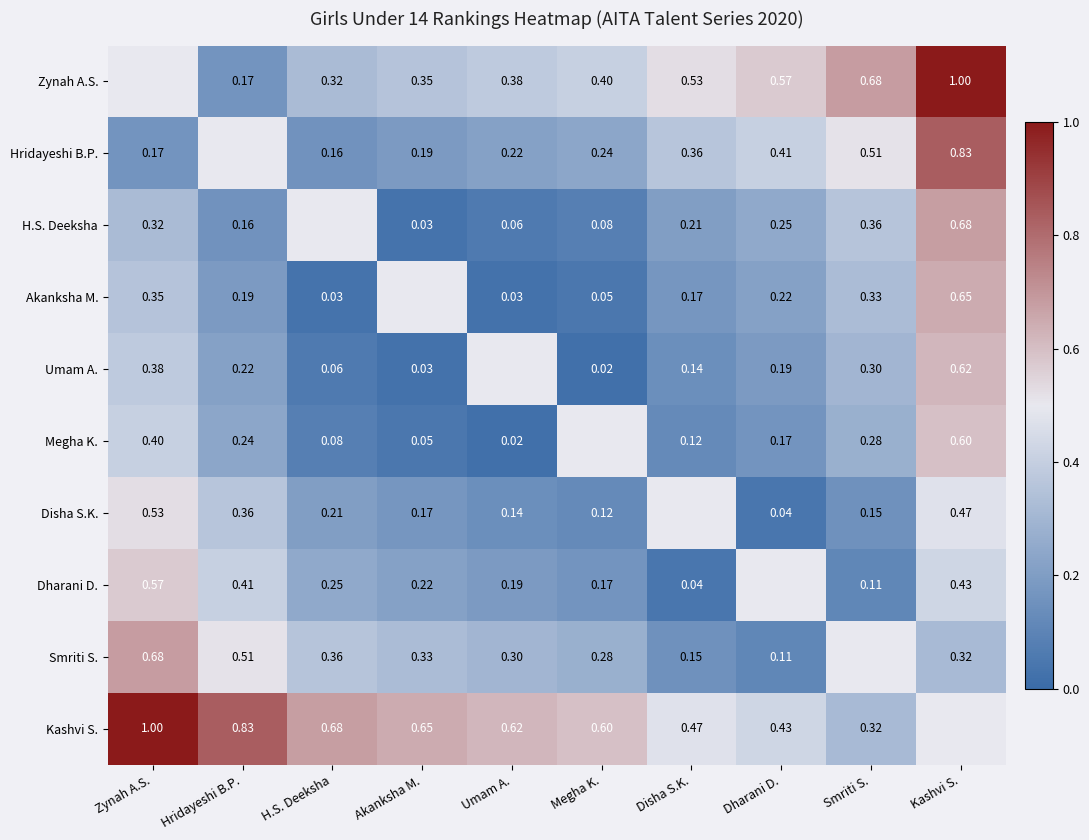

What is the highest value of the H.S. Deeksha series?

0.7